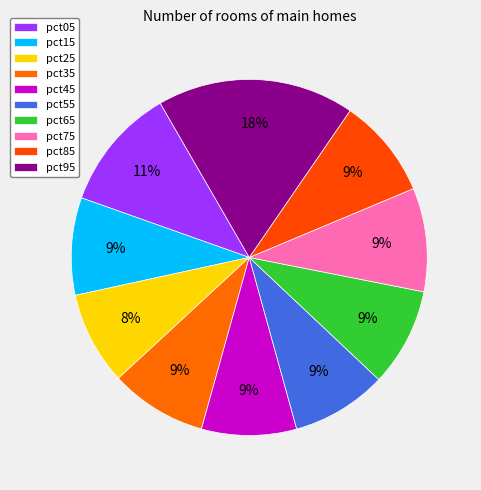

How many slices are in this pie chart?

10